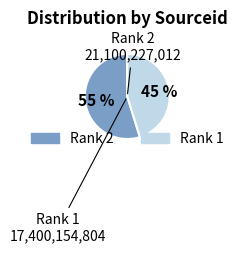

Which category has the smallest portion of the pie?

Rank 1